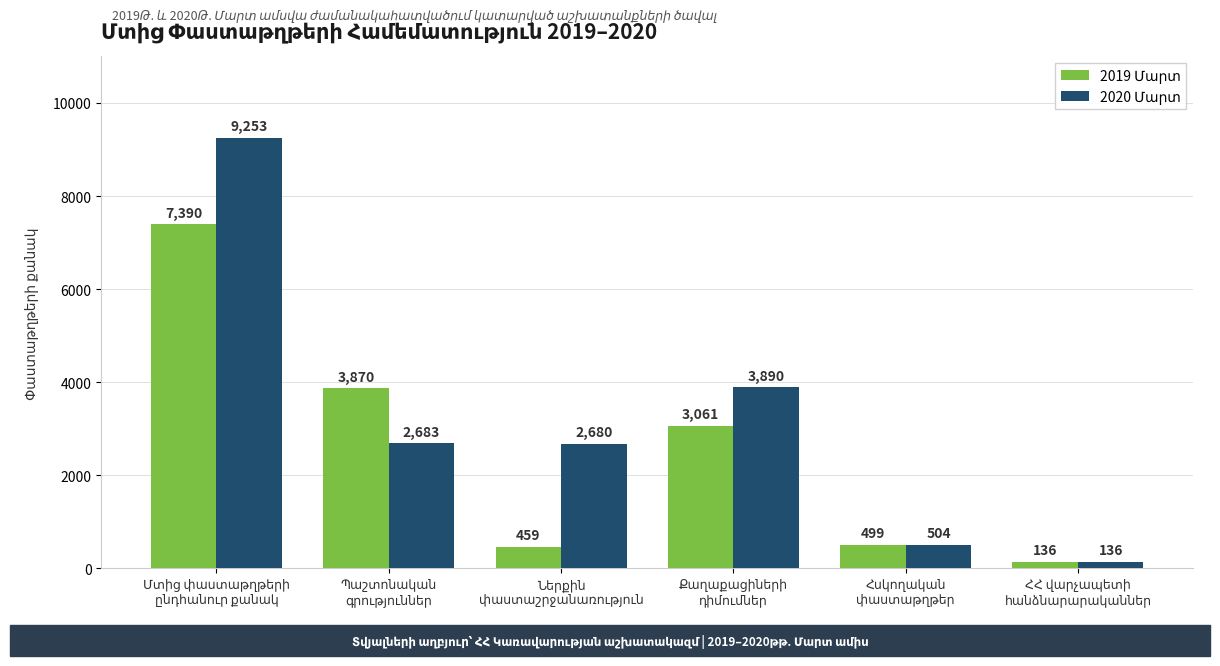

What is the minimum value shown in the chart?

136